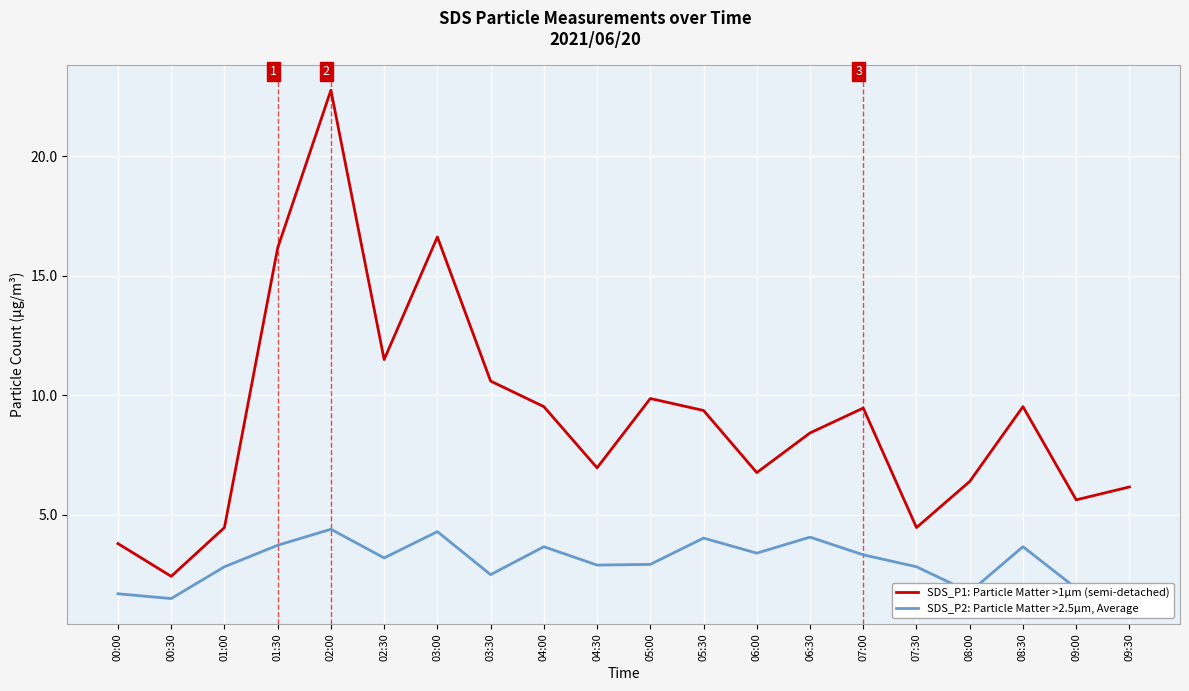

At which label is SDS_P1: Particle Matter >1μm (semi-detached) closest to 12?

02:30